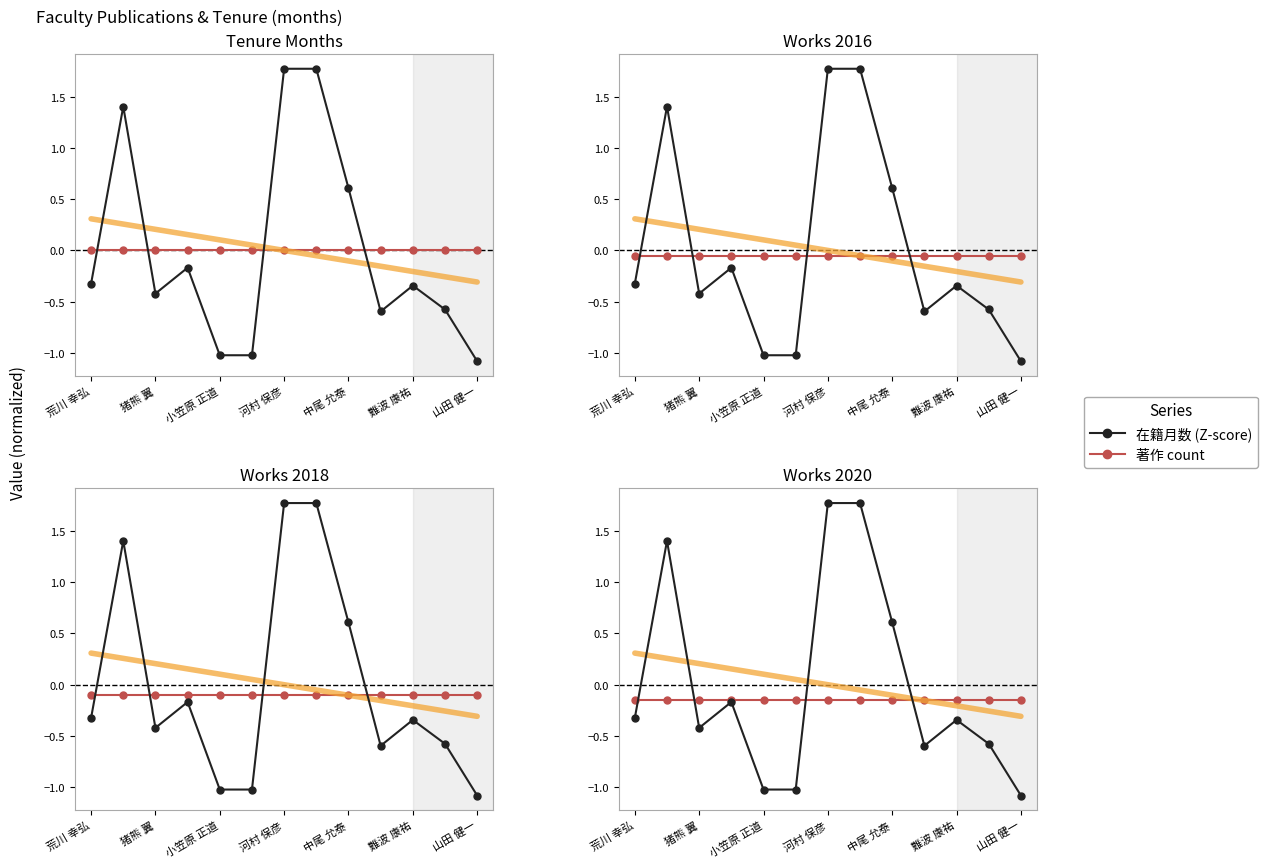

True or false: 著作2019 and 著作2017 cross at least once.

False